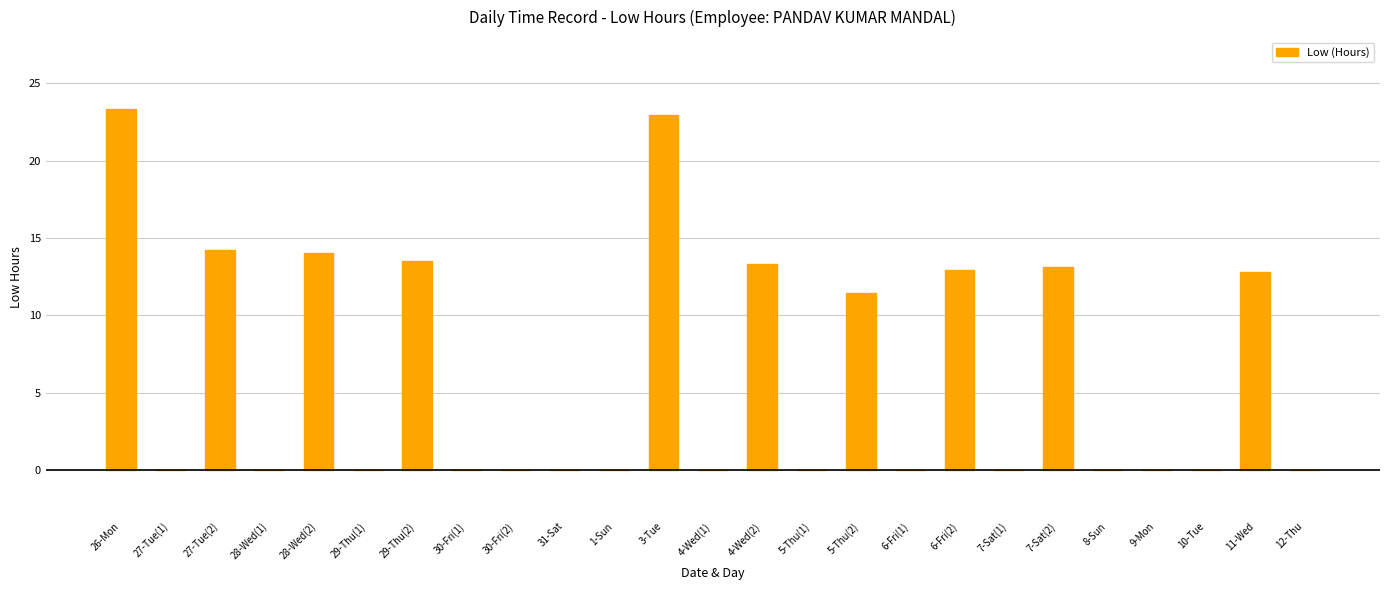

What is the sum of all values?

151.6